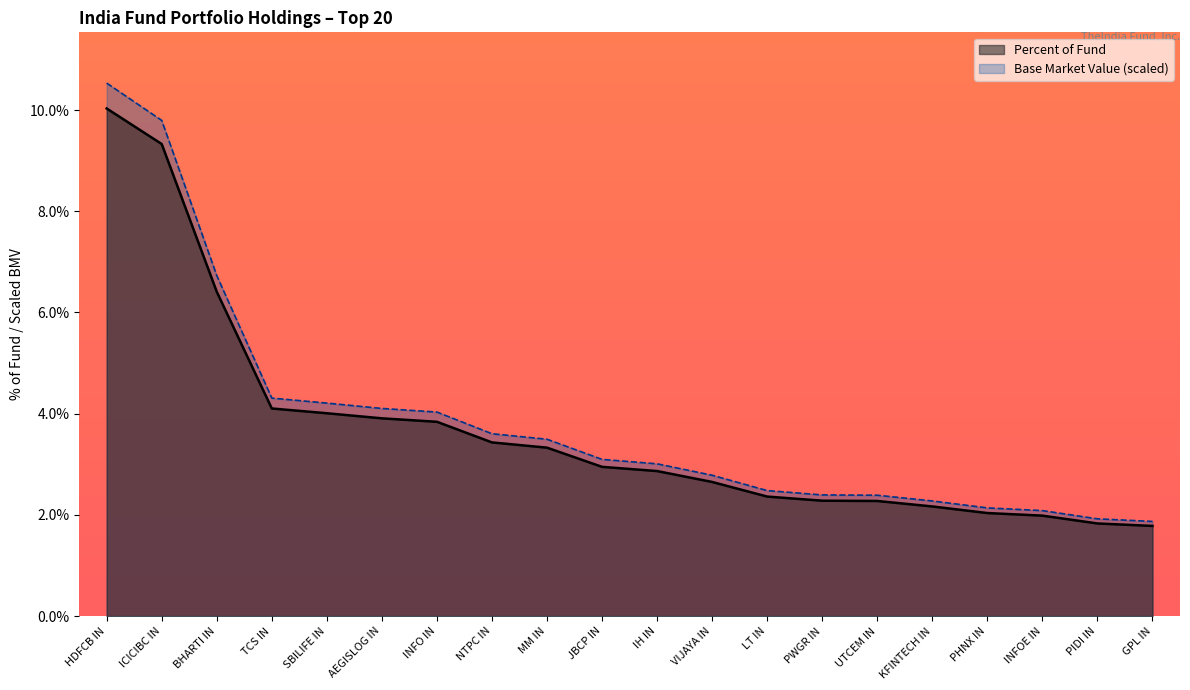

How many data points in Base Market Value are above 3?

11